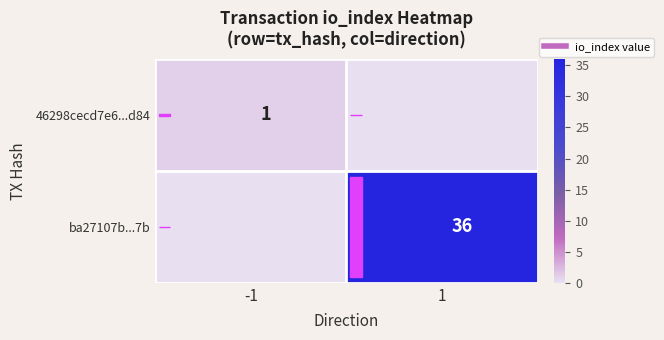

What is the spread (max minus min) of values at 1?

36